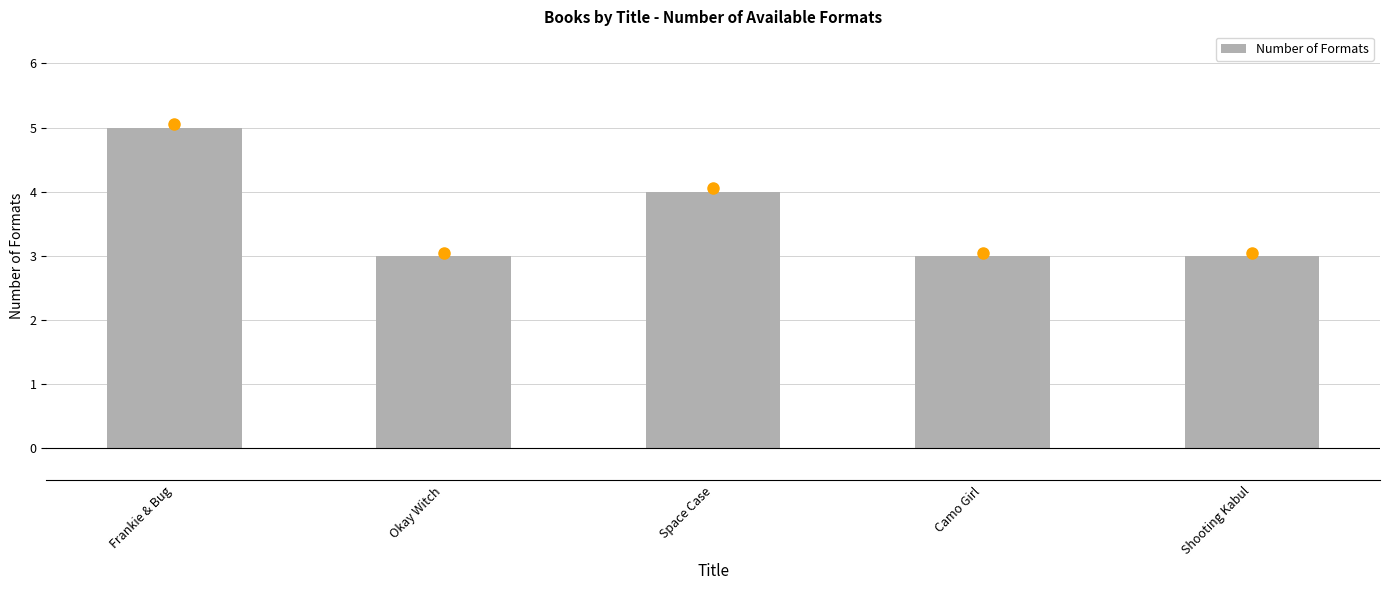

Which label corresponds to the largest value in the chart?

Frankie & Bug